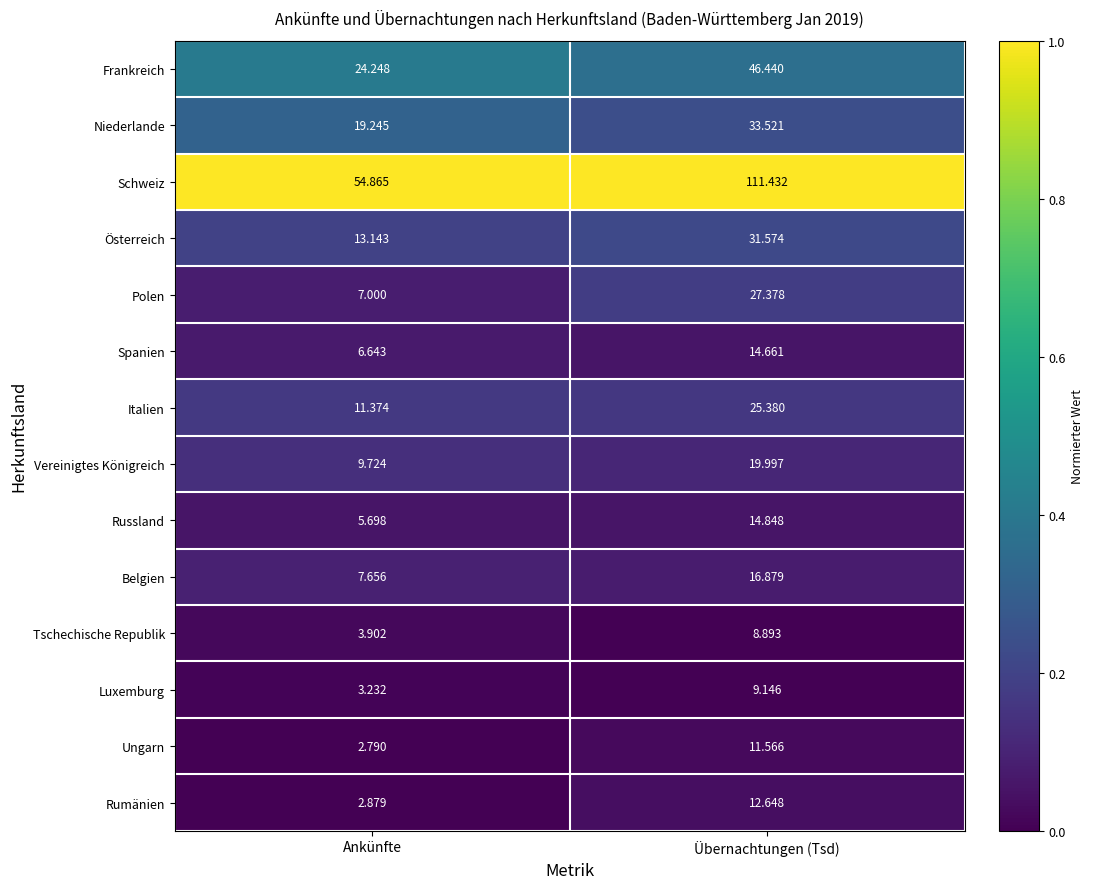

Which series has the largest total across all categories?

Schweiz